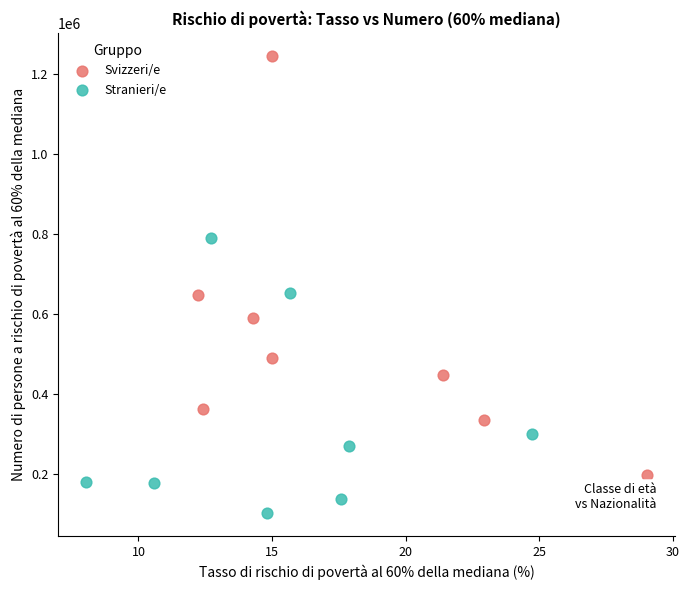

Which series has the widest spread of Y values?

Svizzeri/e